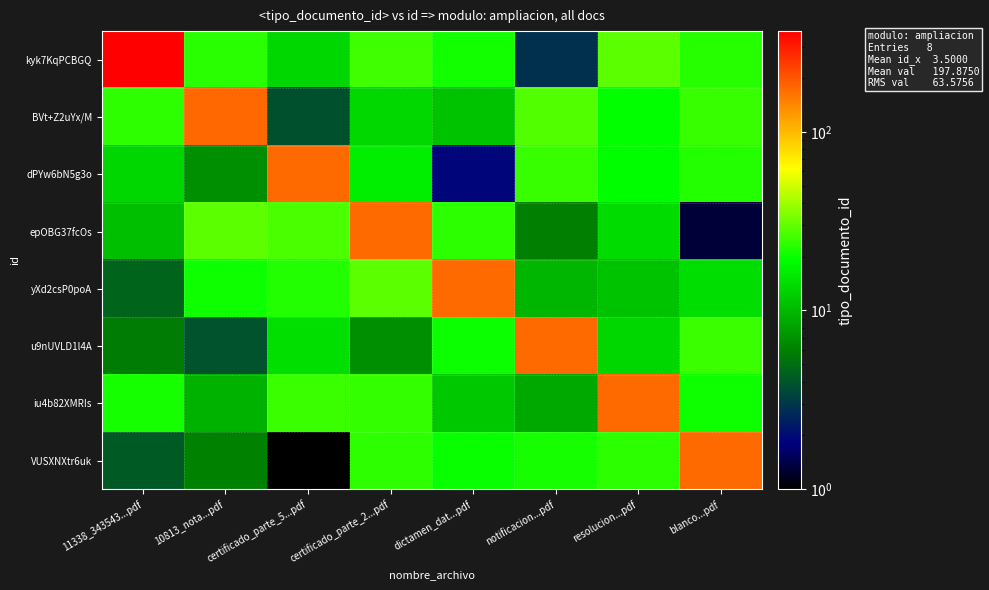

Rank the series by their maximum value, from lowest to highest.

dPYw6bN5g3o, epOBG37fcOs, yXd2csP0poA, u9nUVLD1l4A, iu4b82XMRIs, VUSXNXtr6uk, BVt+Z2uYx/M, kyk7KqPCBGQ